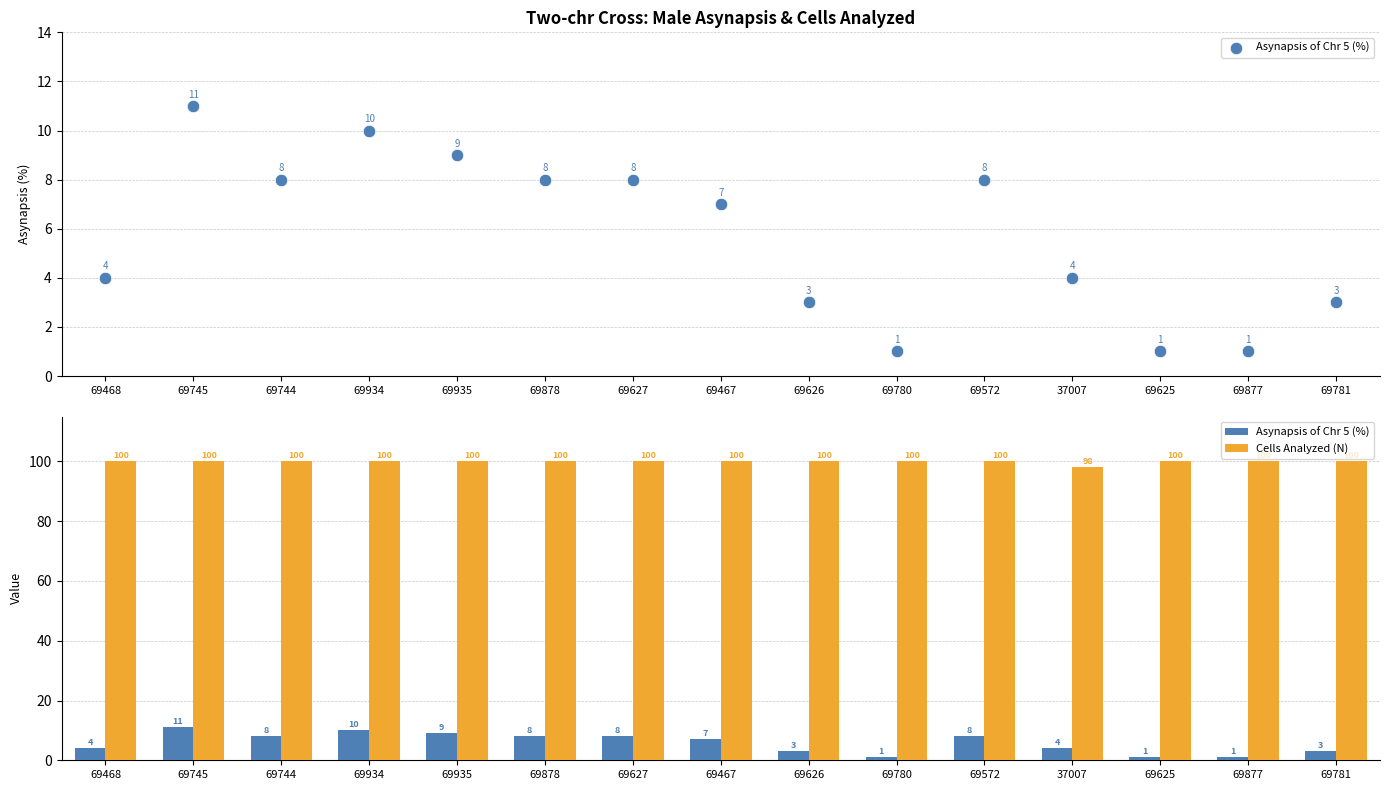

Which series has the largest Y range (max minus min)?

Asynapsis of Chr 5 (%)